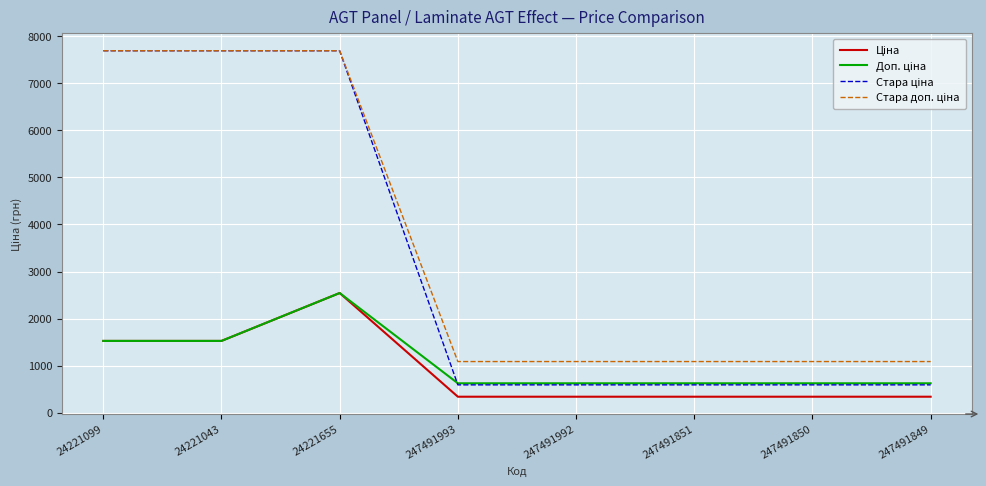

At which category is the sum across all series the highest?

24221655